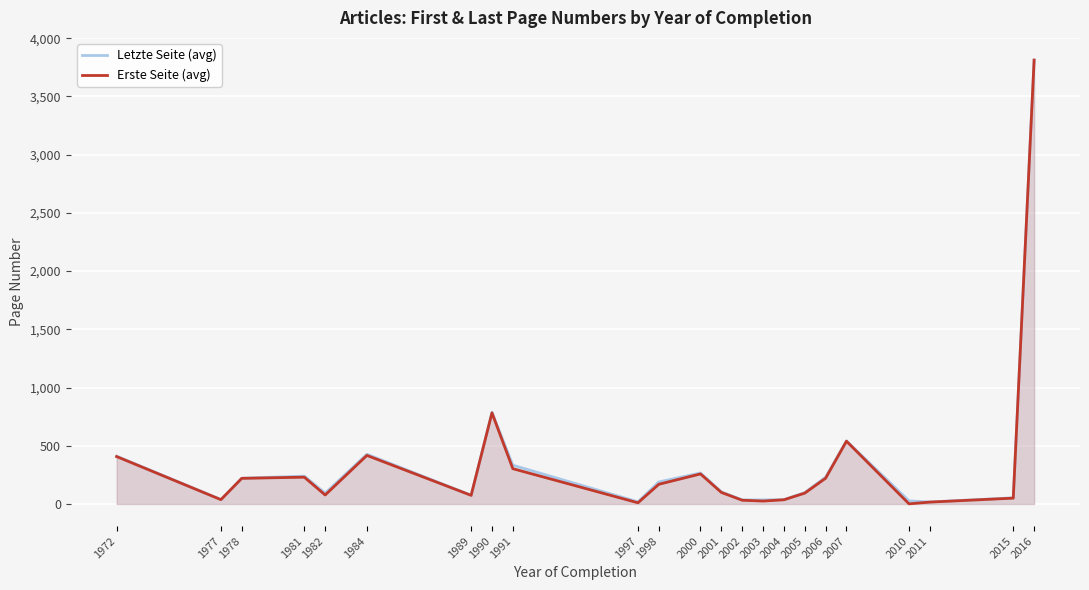

Which series has the largest total across all categories?

Letzte Seite (avg)